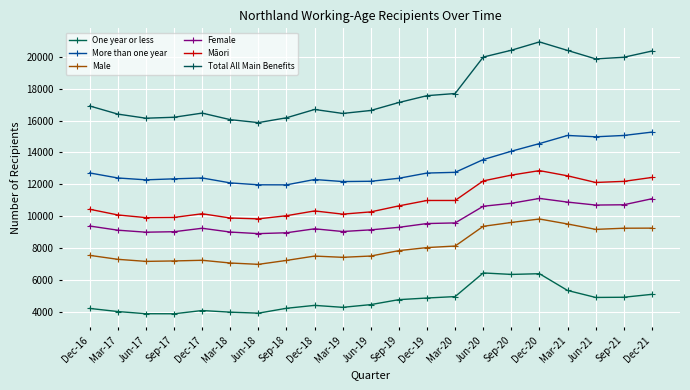

What is the label of the 3rd point from the right?

Jun-21